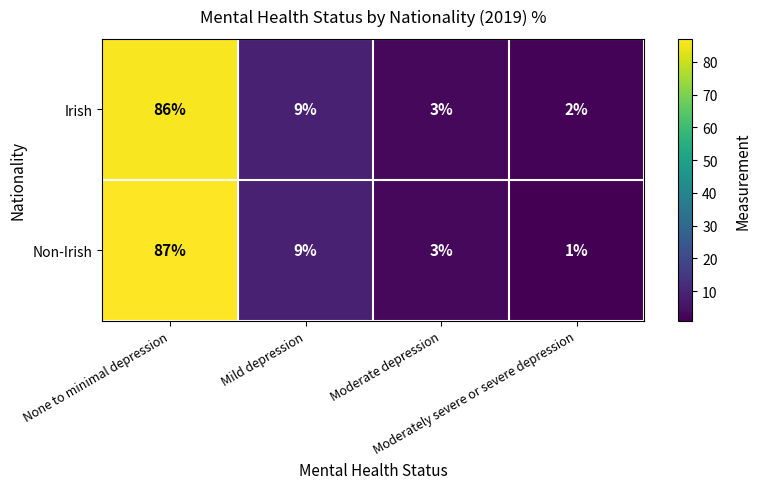

What is the total value across all series at Moderate depression?

6